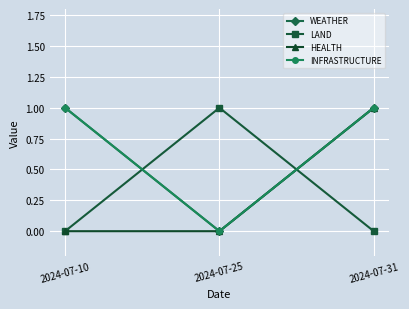

Between 2024-07-10 and 2024-07-31, which series saw the biggest shift?

HEALTH